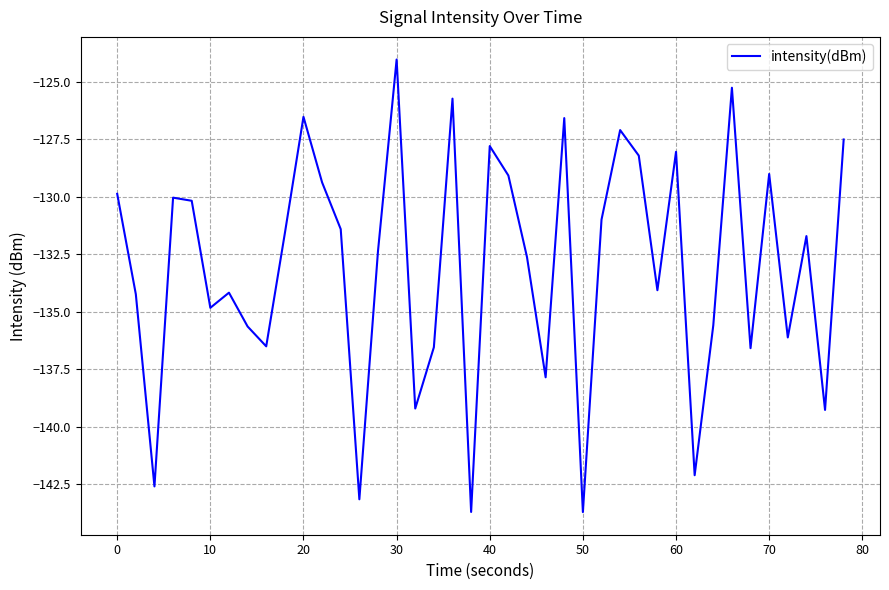

What is the minimum value shown in the chart?

-143.7